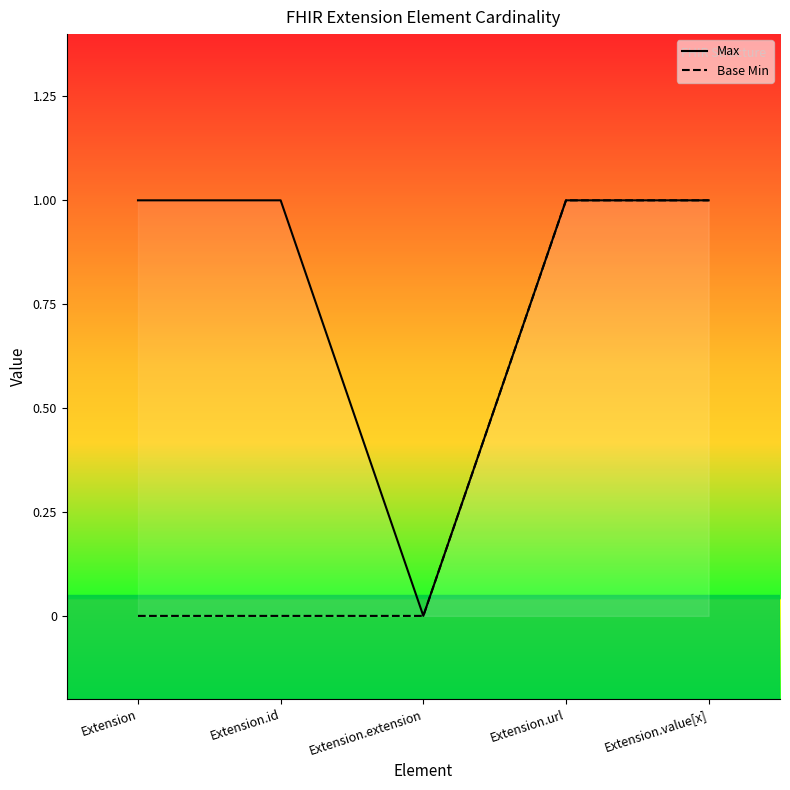

Which series has the widest spread of values?

Max